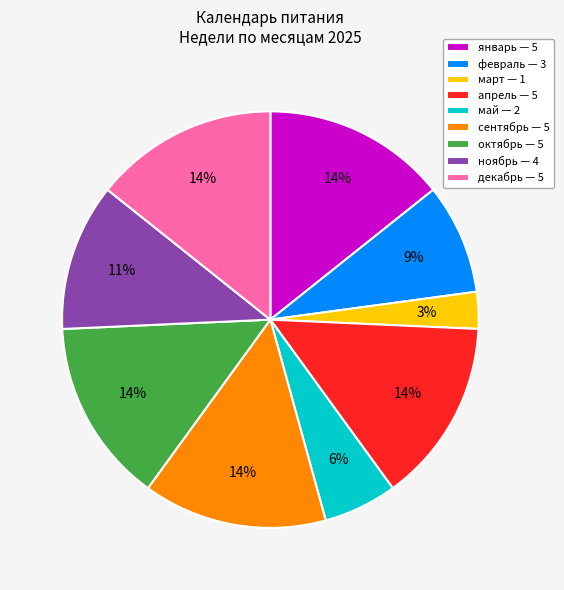

Which category has the smallest portion of the pie?

март — 1